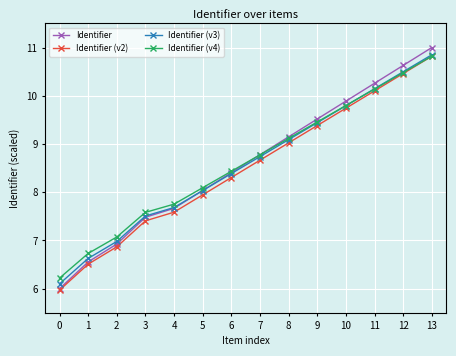

Is the value of Identifier at 7 greater than the value of Identifier (v3) at 4?

Yes